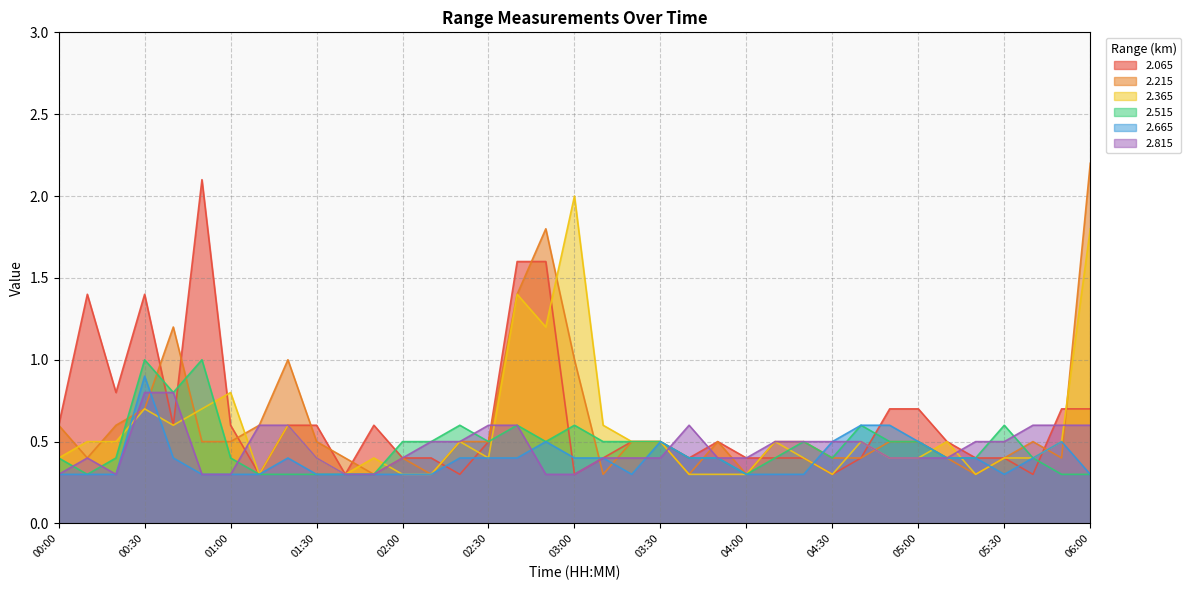

The value of 2.665 at 04:50 is 0.1. True or false?

False